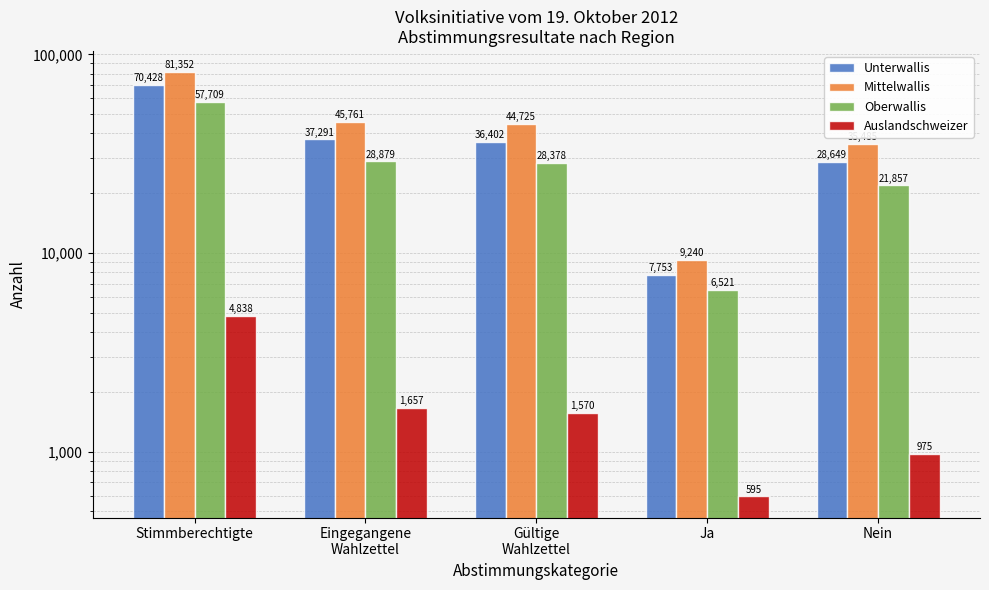

The value of Mittelwallis at Ja is 5621. True or false?

False